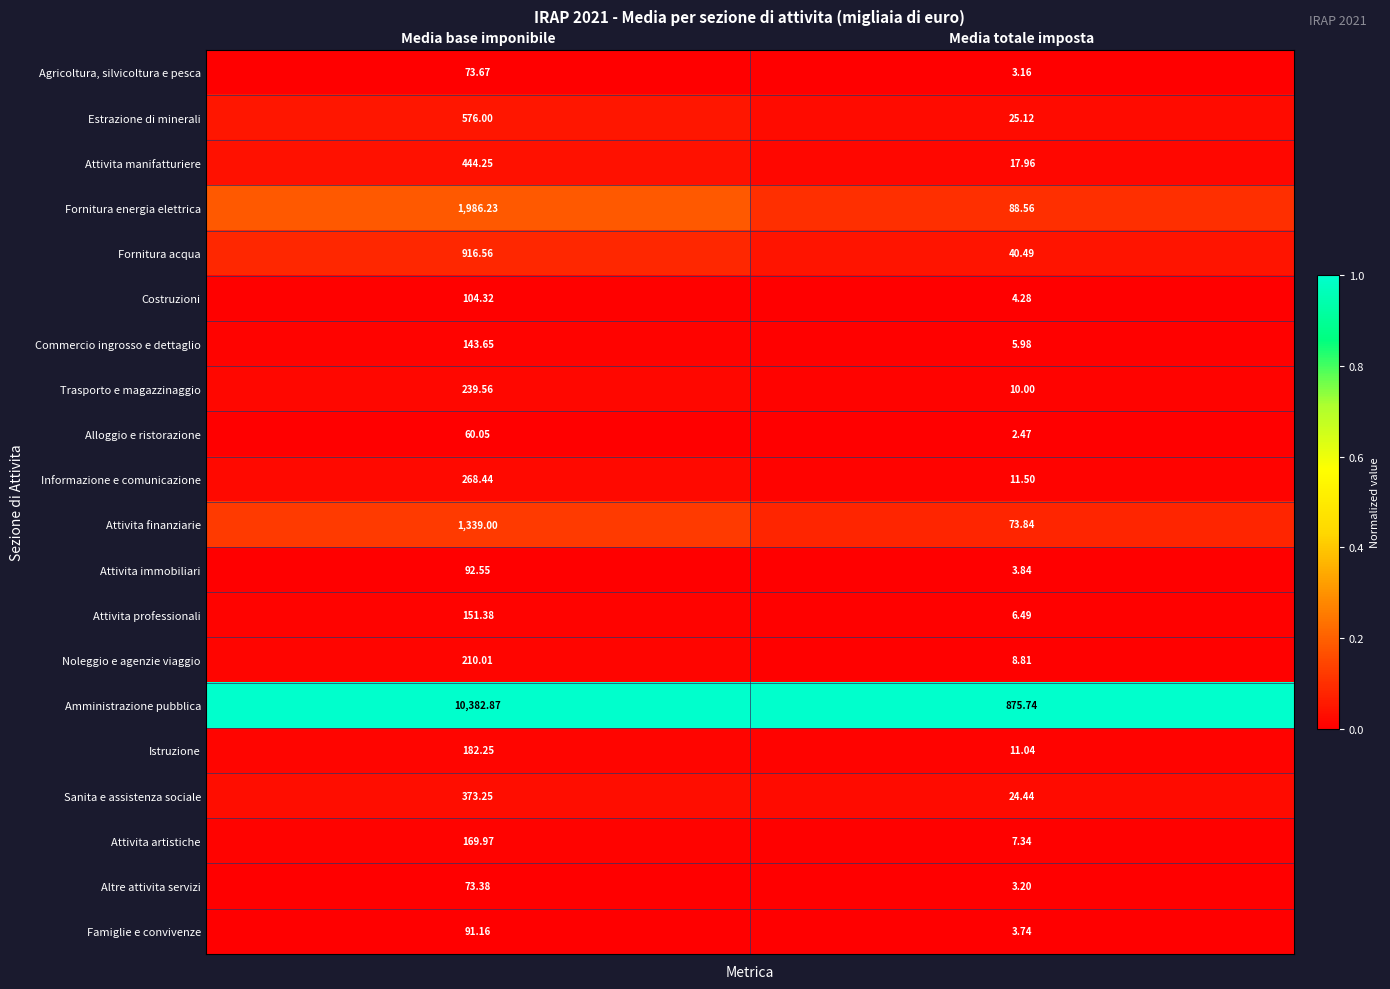

Which series has the largest range (max minus min)?

Amministrazione pubblica